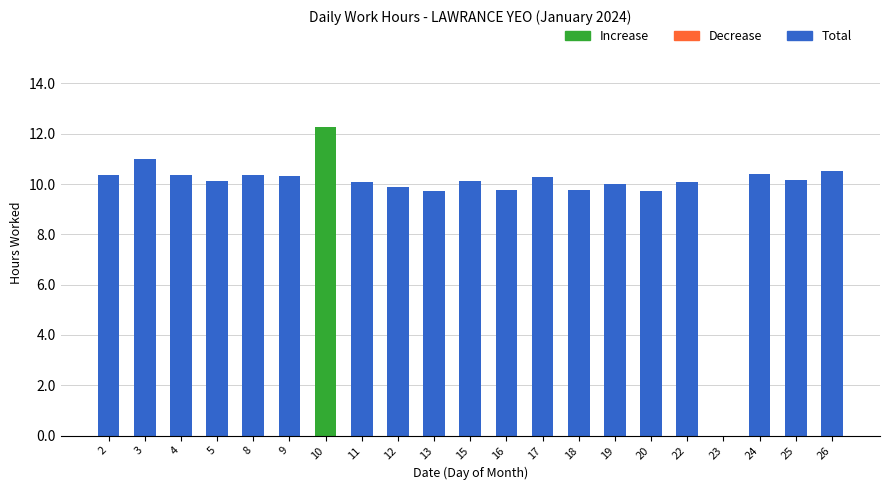

The value at 24 is 17.2. True or false?

False